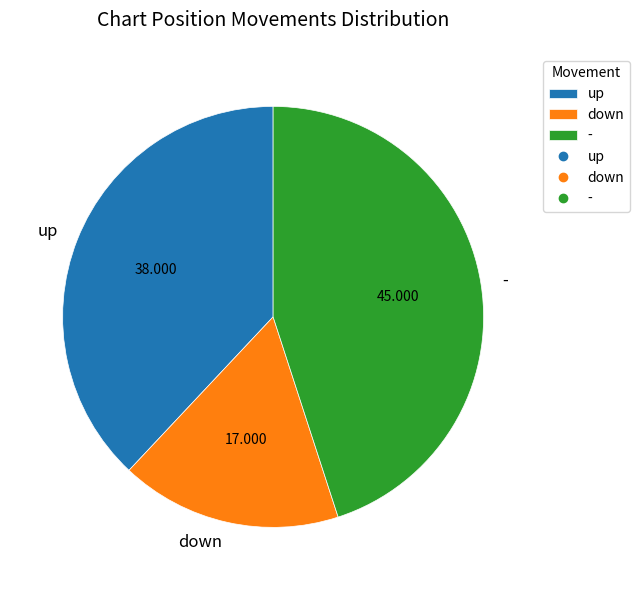

Combined, do up and down account for over 50%?

Yes